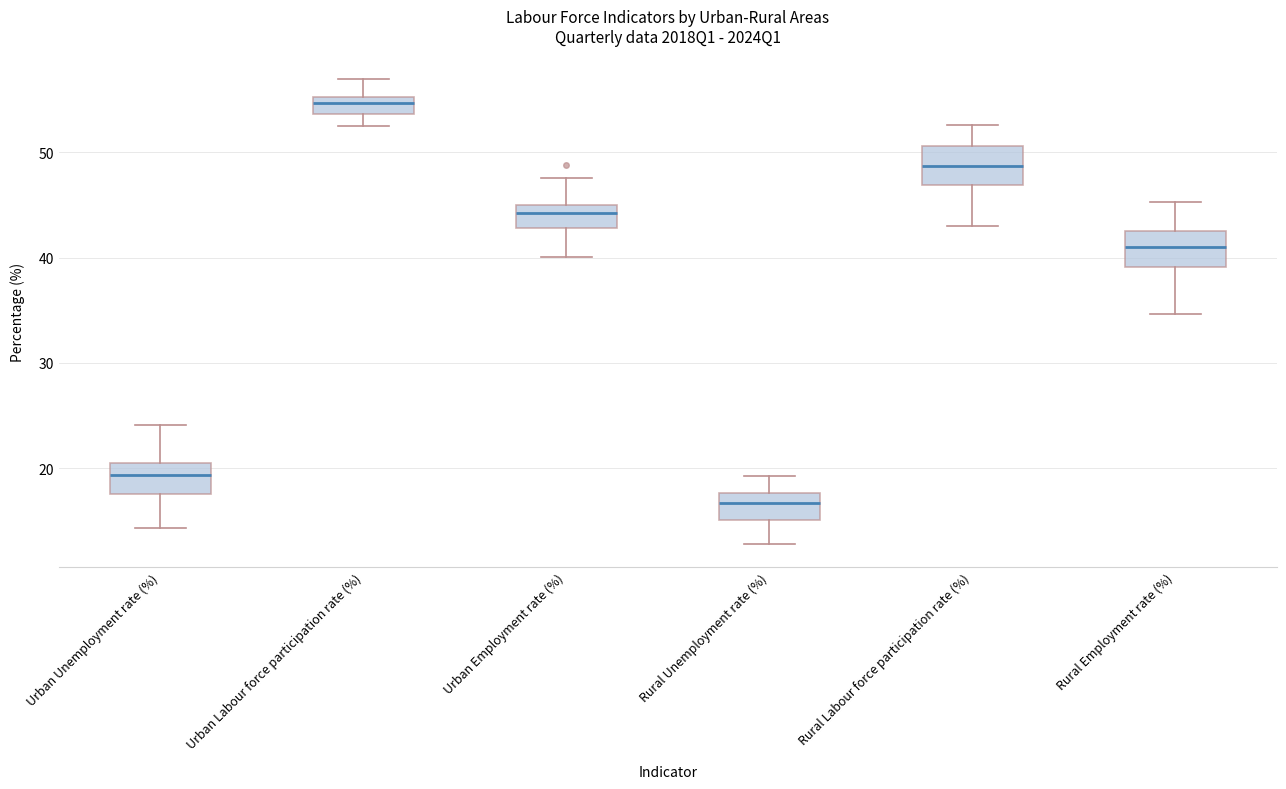

Reading left to right, transcribe this box plot: for each box, give where its median line is, the range the box spans, and where its two whiskers end, as read against the y-axis. The values are not printed on the chart, so give them approximately, as read against the axis.

Urban Unemployment rate (%): median 19, box 18 to 20, whiskers 14 to 24
Urban Labour force participation rate (%): median 55 (just below the box's upper edge), box 54 to 55, whiskers 52 to 57
Urban Employment rate (%): median 44, box 43 to 45, whiskers 40 to 47
Rural Unemployment rate (%): median 17, box 15 to 18, whiskers 13 to 19
Rural Labour force participation rate (%): median 49, box 47 to 51, whiskers 43 to 53
Rural Employment rate (%): median 41, box 39 to 43, whiskers 35 to 45